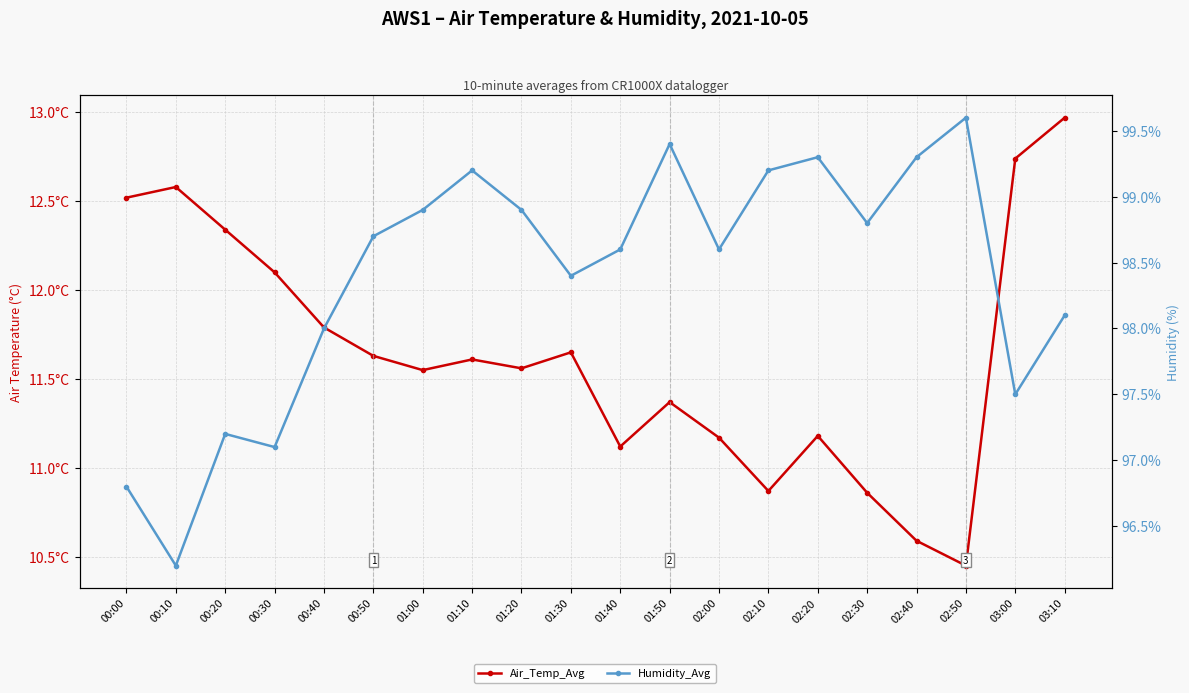

Which series has the widest spread of values?

Humidity_Avg